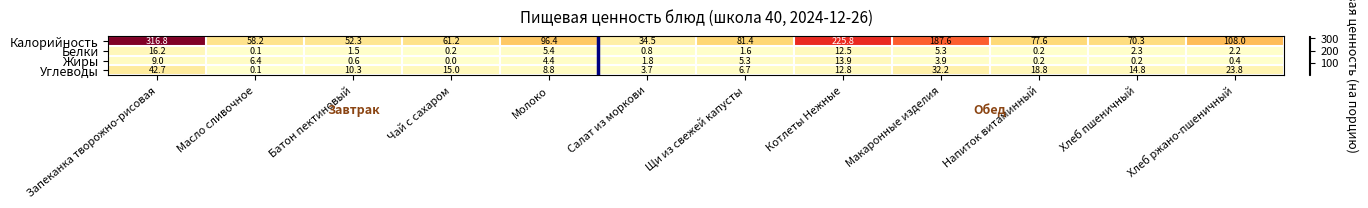

Where does the Углеводы series first go above 14?

Запеканка творожно-рисовая